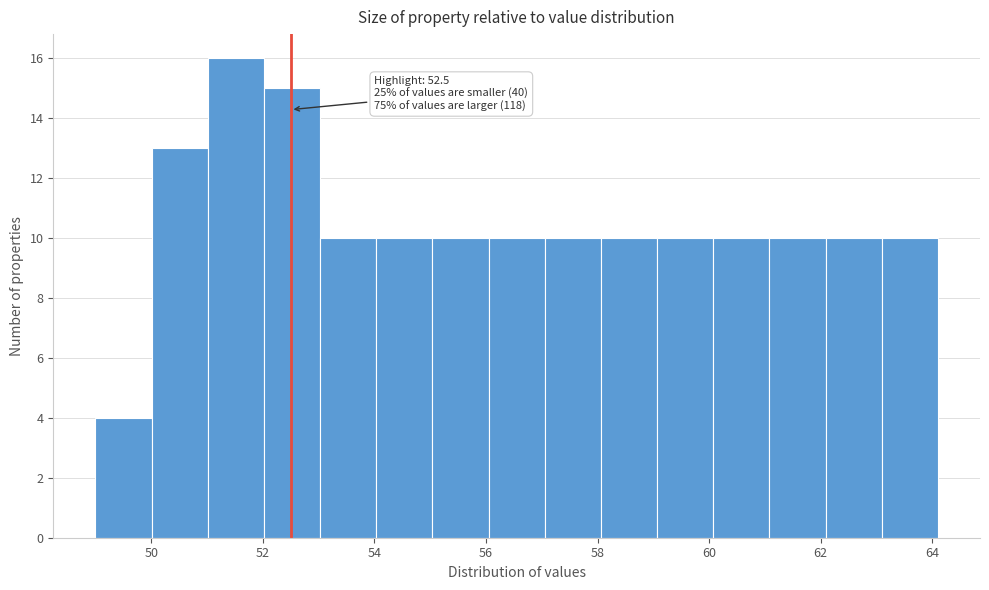

Over which range of the x-axis is the bar tallest?

51.0 to 52.0